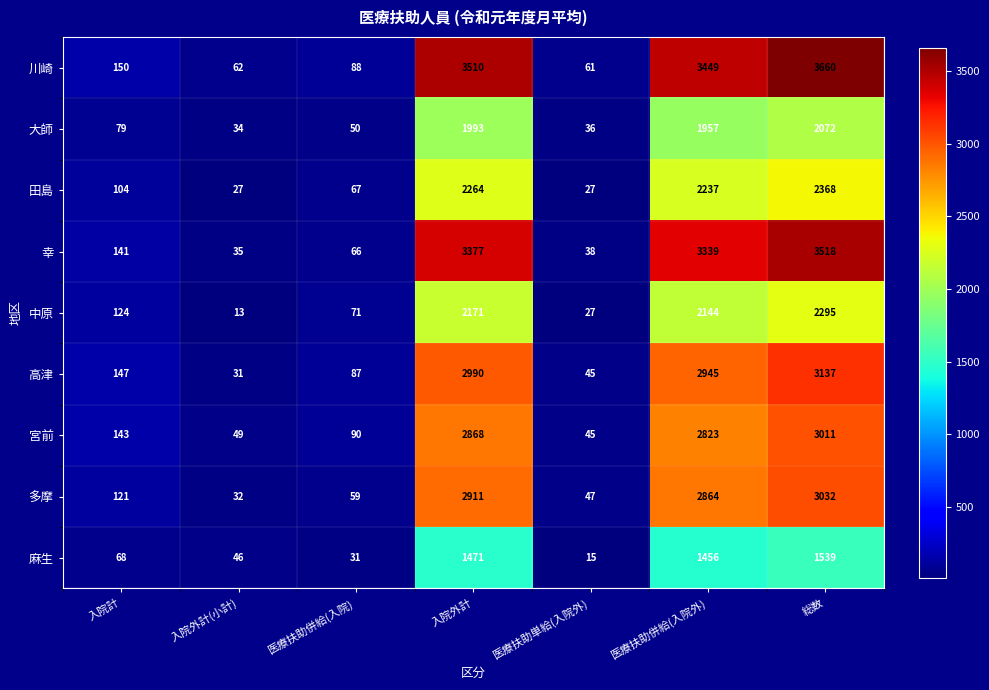

What is the sum of all 宮前 values?

9029